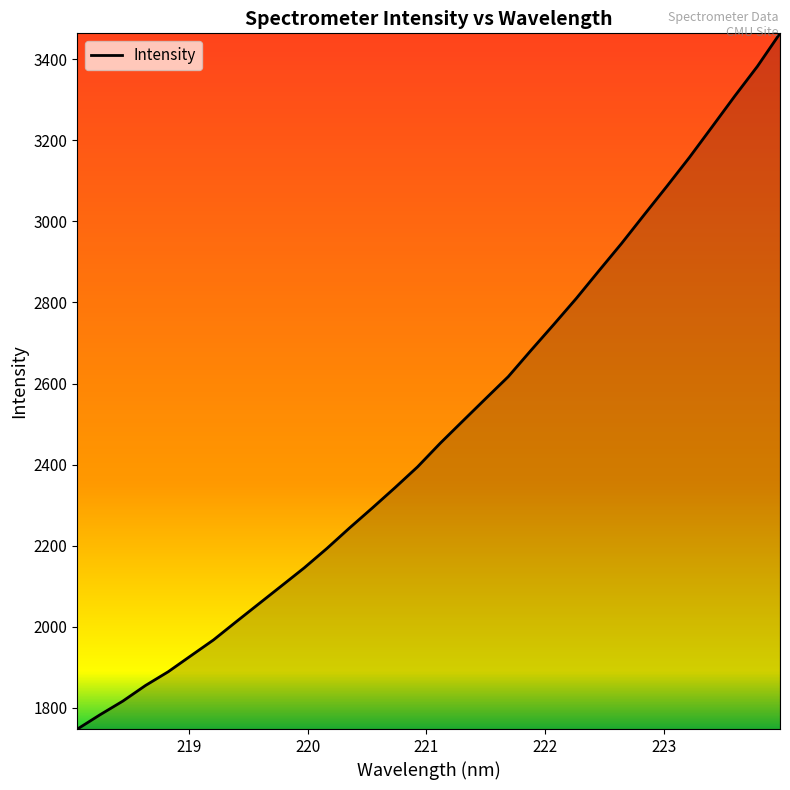

What is the difference between the maximum and minimum values?

1716.9